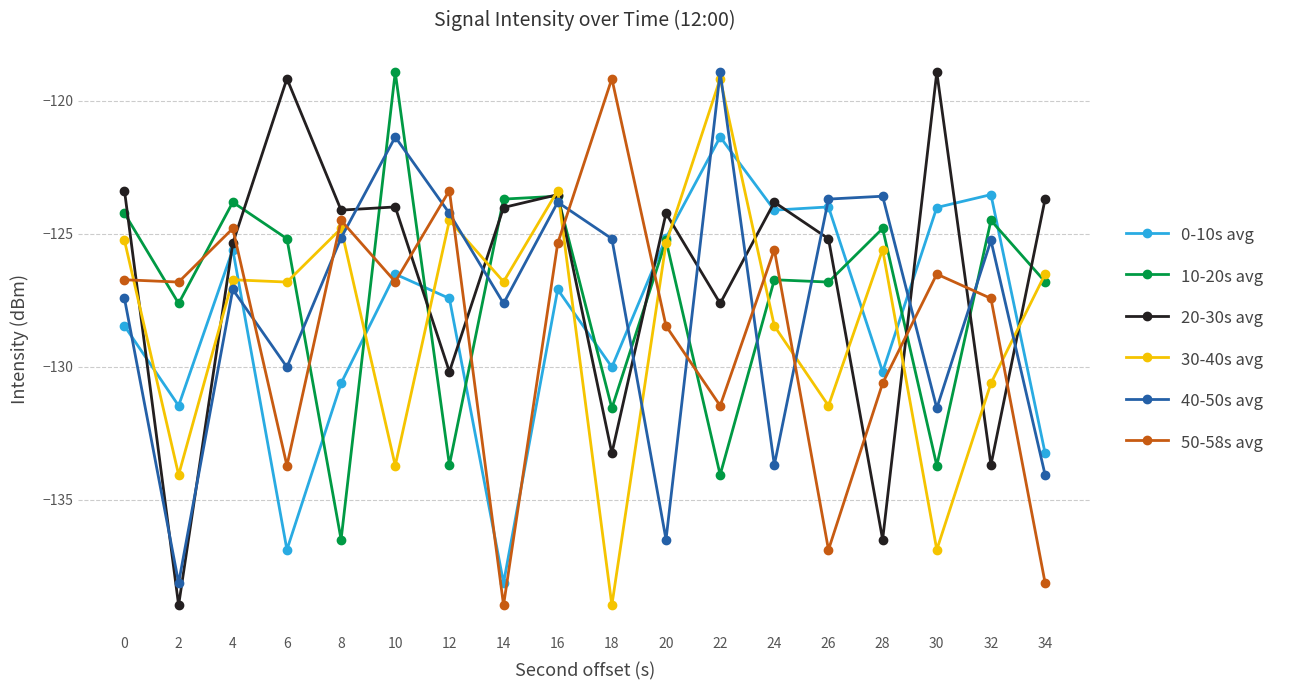

Where is the first local minimum for 20-30s avg?

2